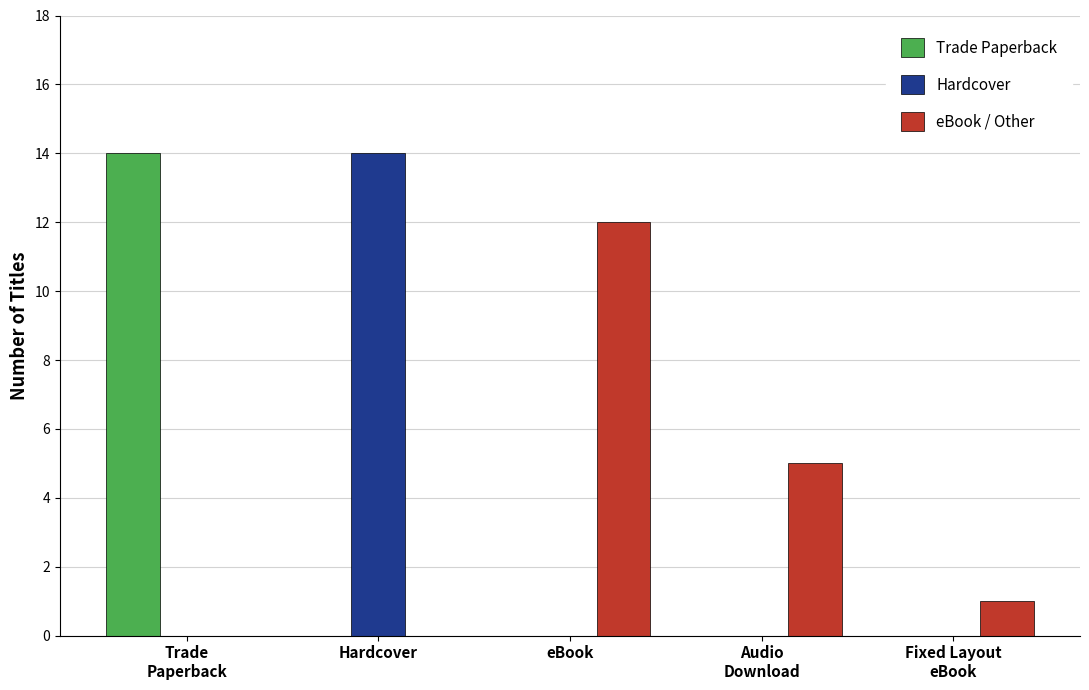

What is the maximum value shown in the chart?

14